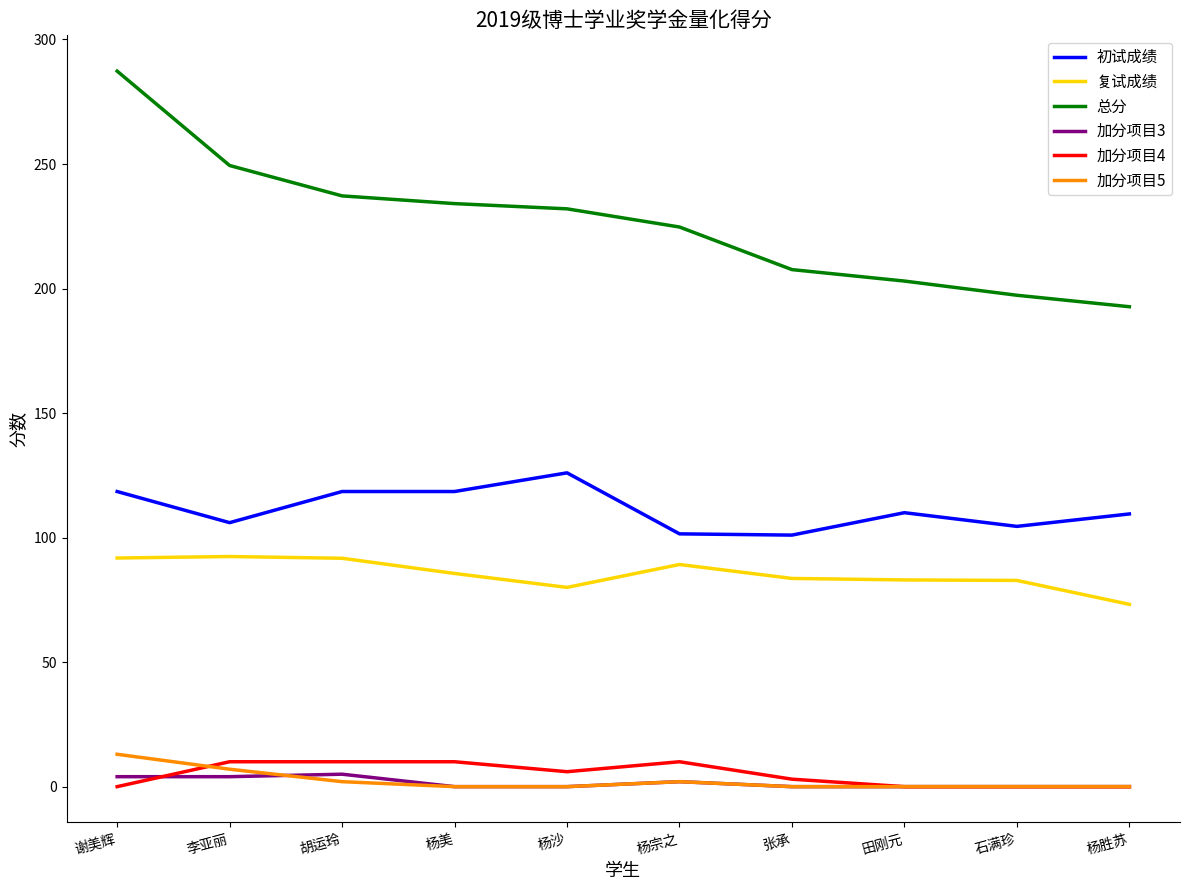

True or false: 加分项目3 and 初试成绩 cross at least once.

False